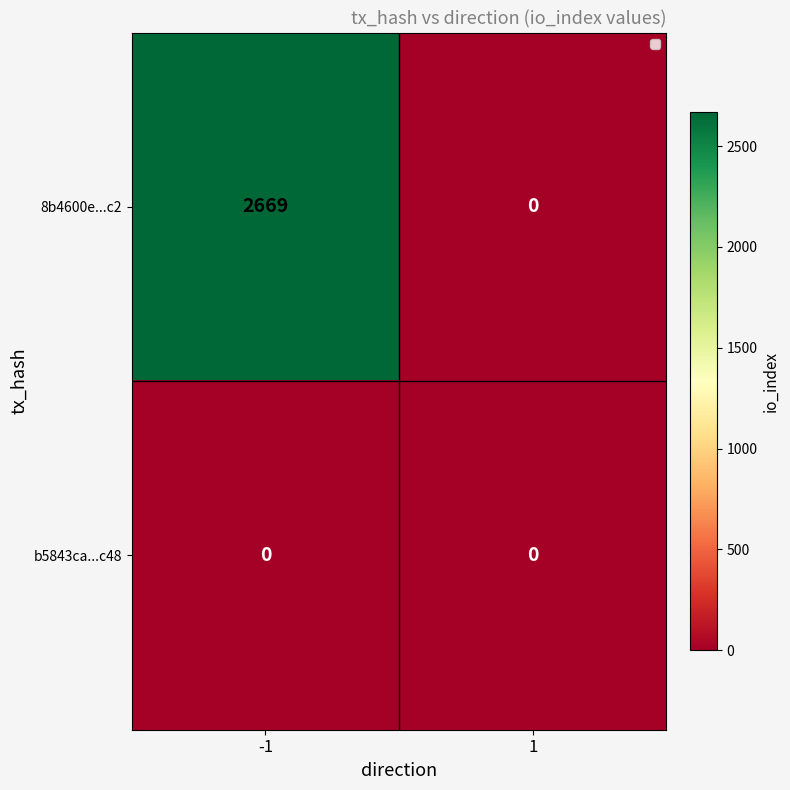

Reading right to left, transcribe all the data shown in this chart.

8b4600e...c2: 0	2669
b5843ca...c48: 0	0